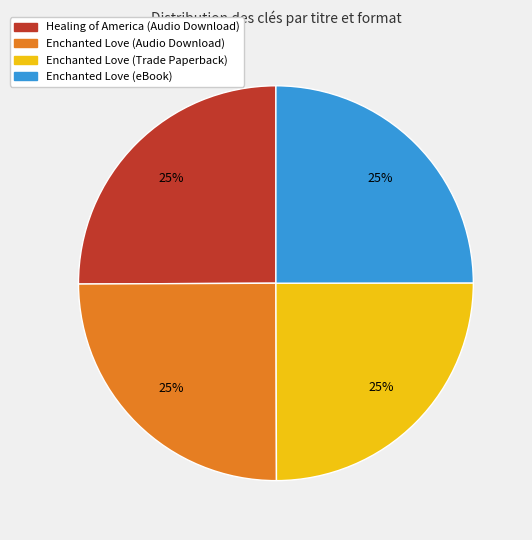

True or false: Healing of America (Audio Download) accounts for 25% of the total.

True